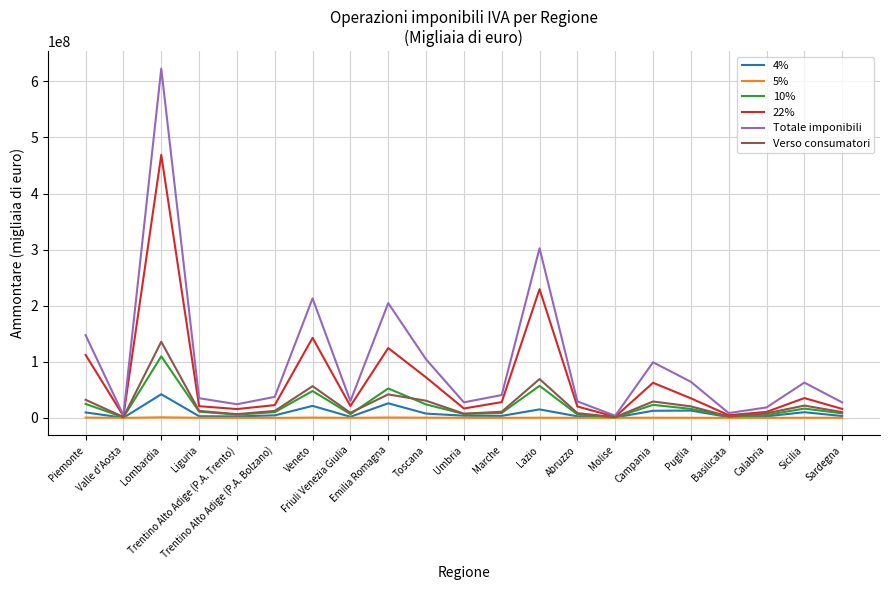

List the series in order of their peak value, highest first.

Totale imponibili, 22%, Verso consumatori, 10%, 4%, 5%